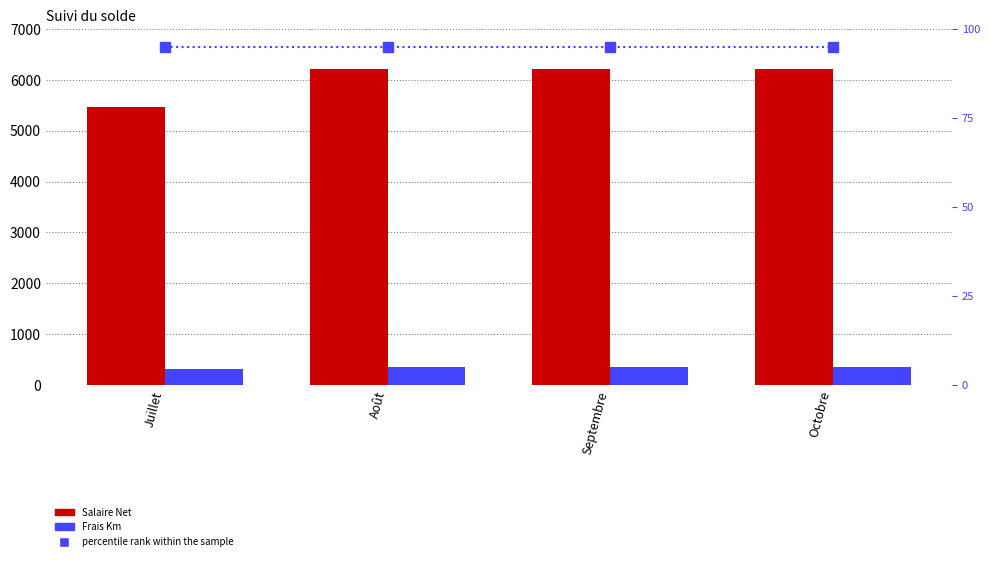

Which category has the highest value in the Salaire Net series?

Août